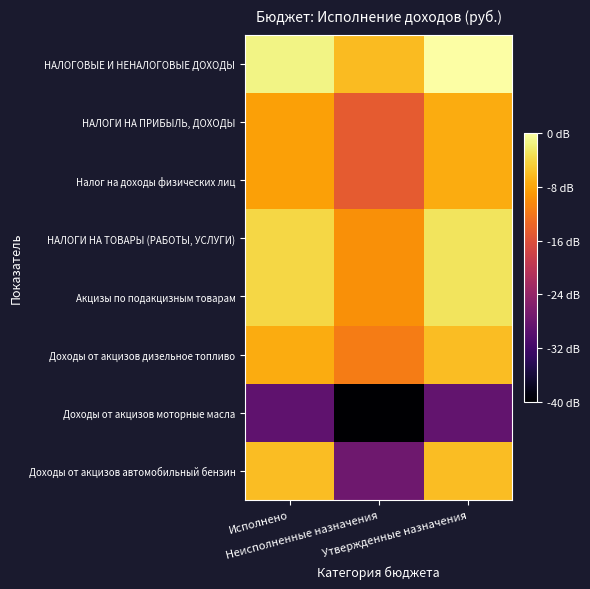

Which series has the largest total across all categories?

НАЛОГОВЫЕ И НЕНАЛОГОВЫЕ ДОХОДЫ